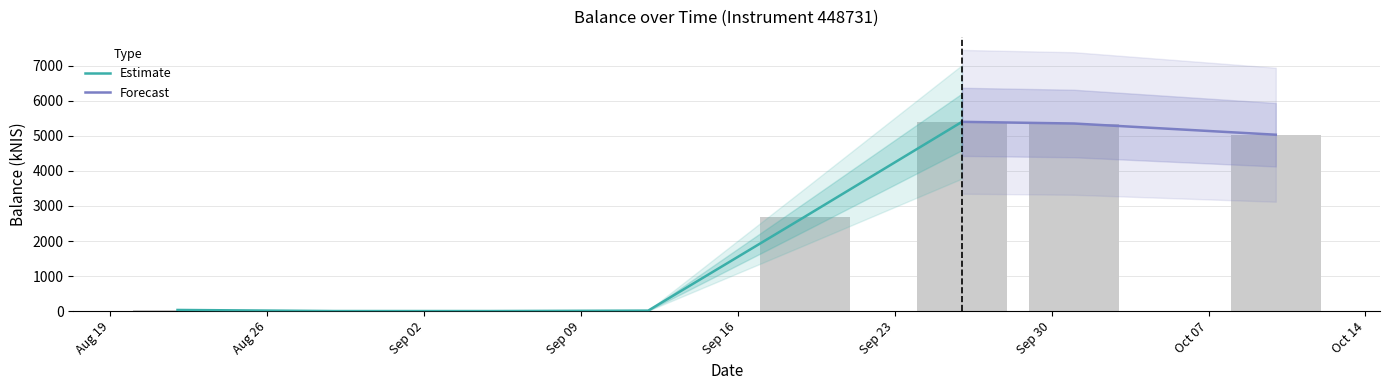

Between 2024-09-26 and 2024-08-22, which is larger?

2024-09-26